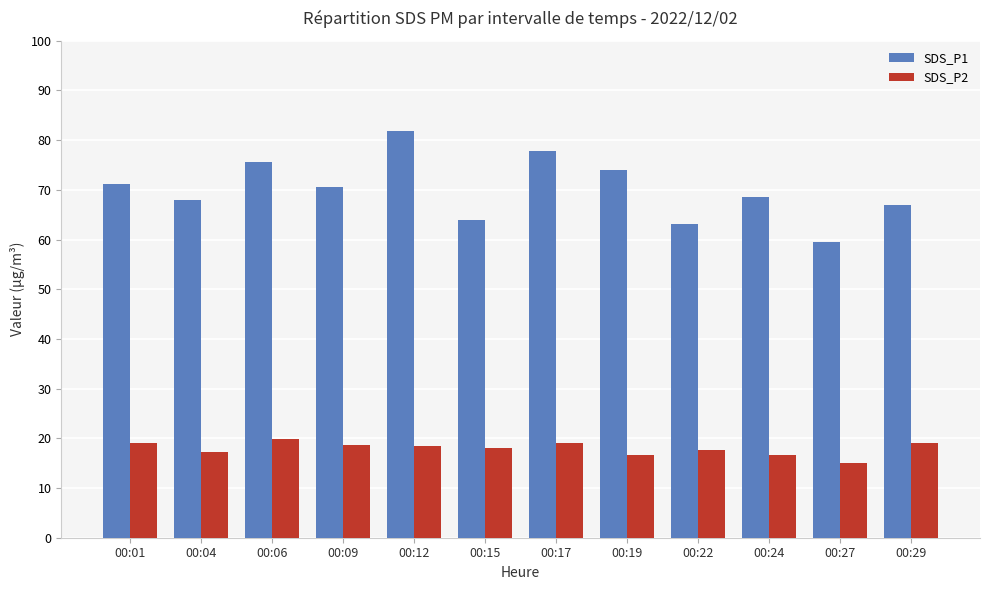

What is the total value across all series at 00:27?

74.4